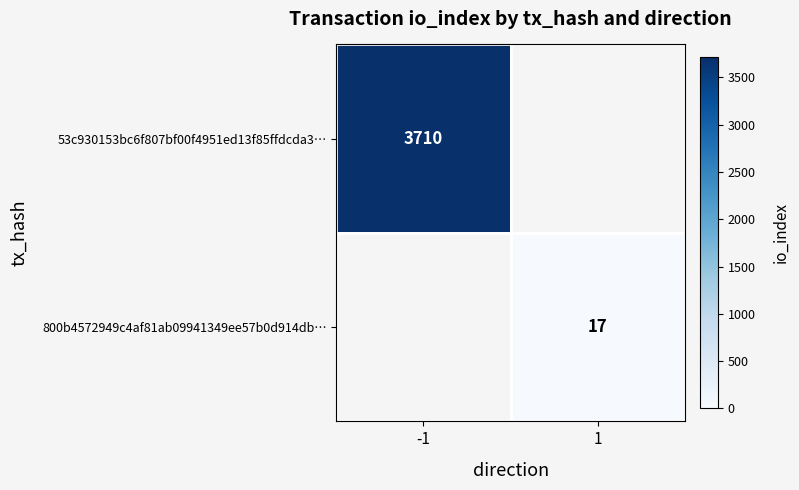

Is it true that 800b4572949c4af81ab09941349ee57b0d914db… equals 24 at 1?

False